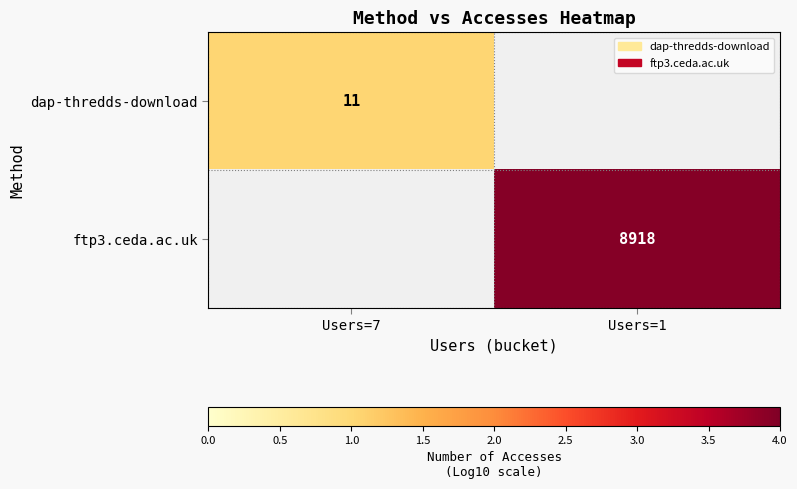

At which category does the chart reach its peak across all series?

Users=1